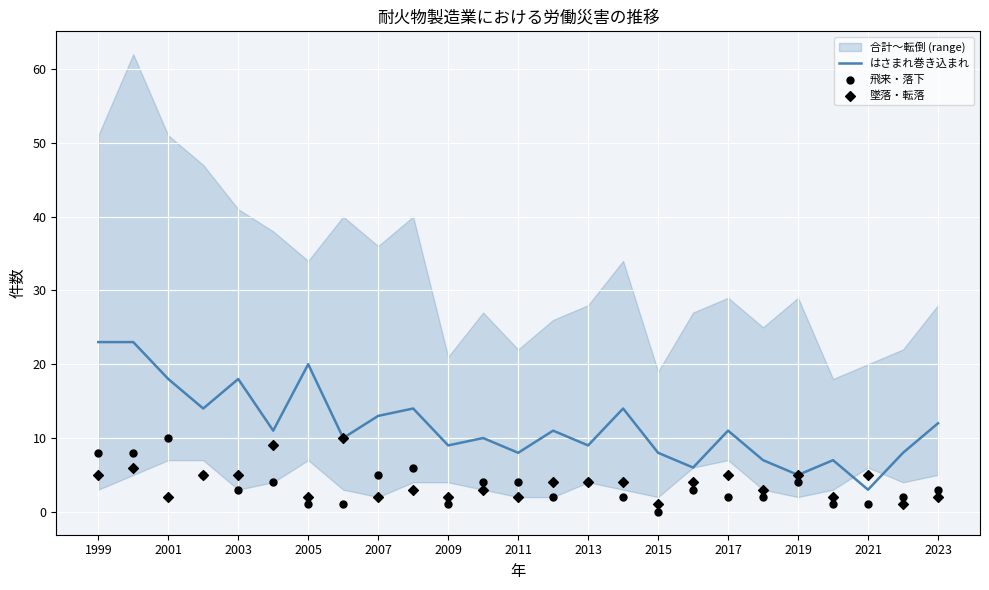

At which label does はさまれ巻き込まれ reach its minimum?

2021